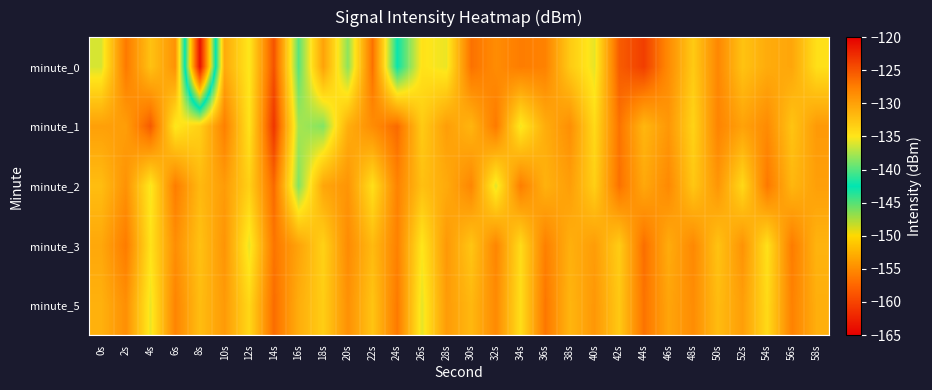

Which series changed the most between 38s and 54s?

minute_3